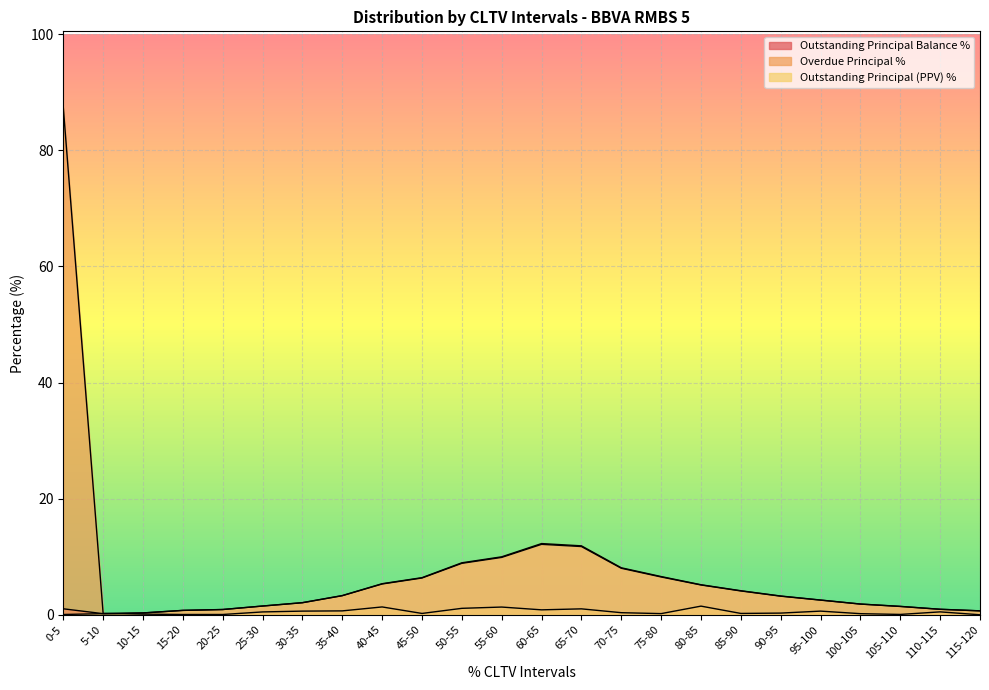

What is the lowest value of the Outstanding Principal (PPV) % series?

0.1